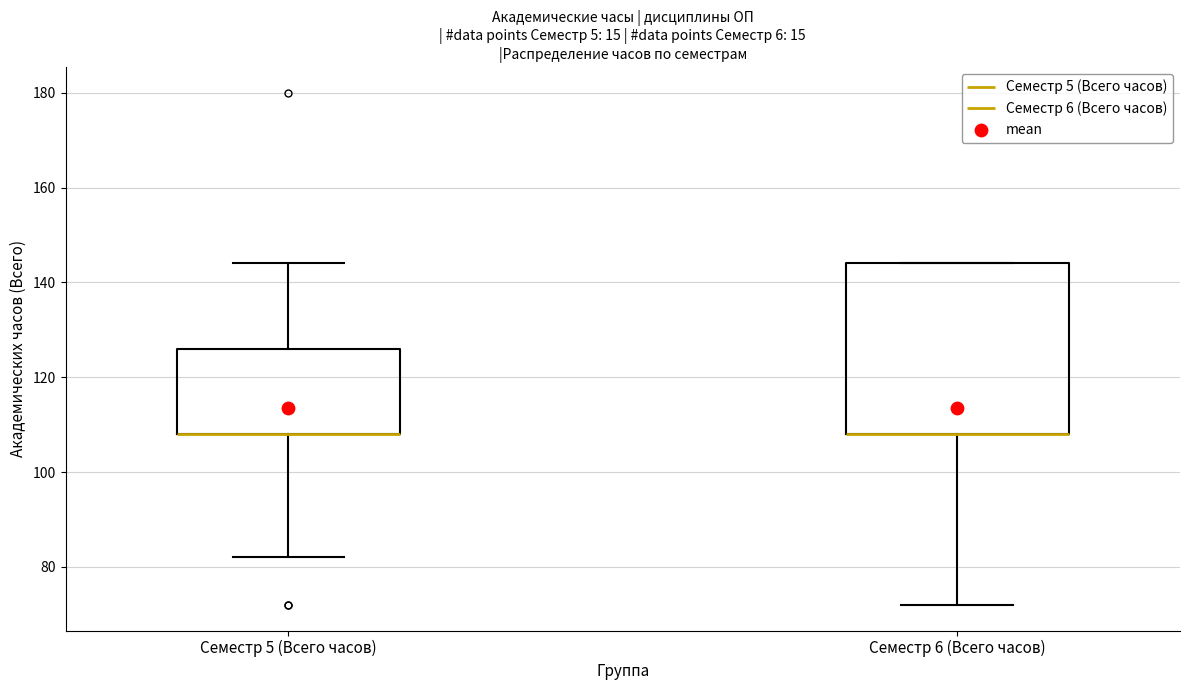

Where does the upper whisker of the box for Семестр 5 (Всего часов) end on the y-axis? The values are not printed on the chart, so give them approximately, as read against the axis.

144